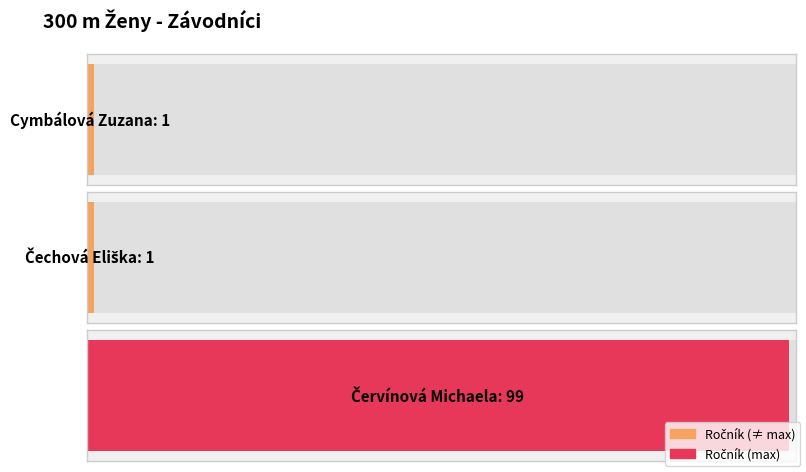

Reading left to right, extract all data points from this chart.

1	1	99